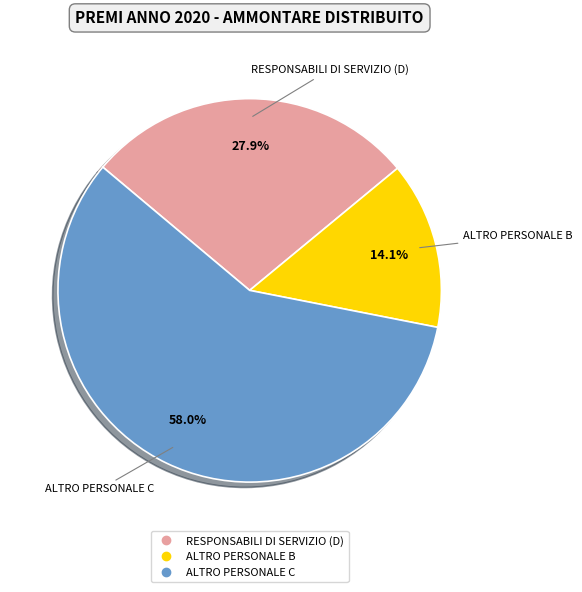

To the nearest percent, what portion does ALTRO PERSONALE C represent?

58%